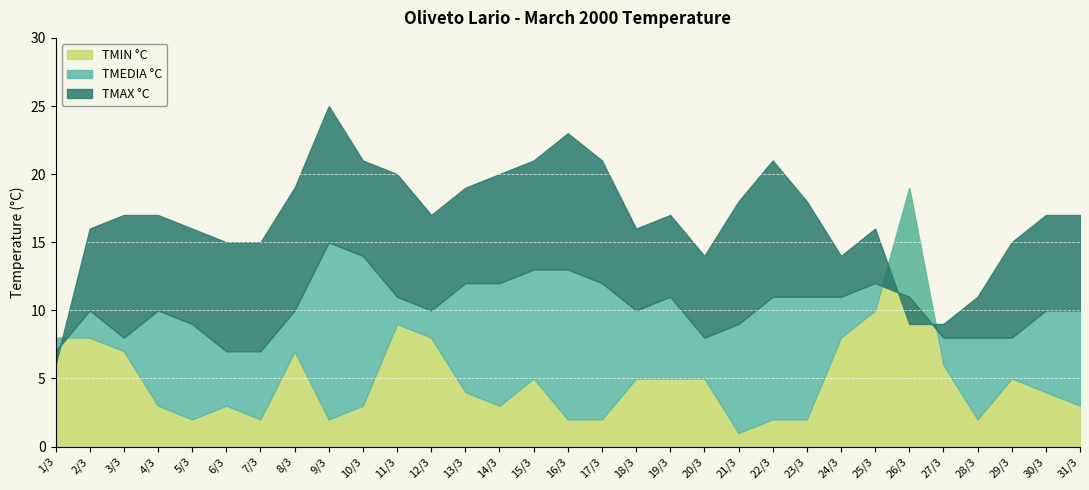

At which category is the sum across all series the highest?

9/3